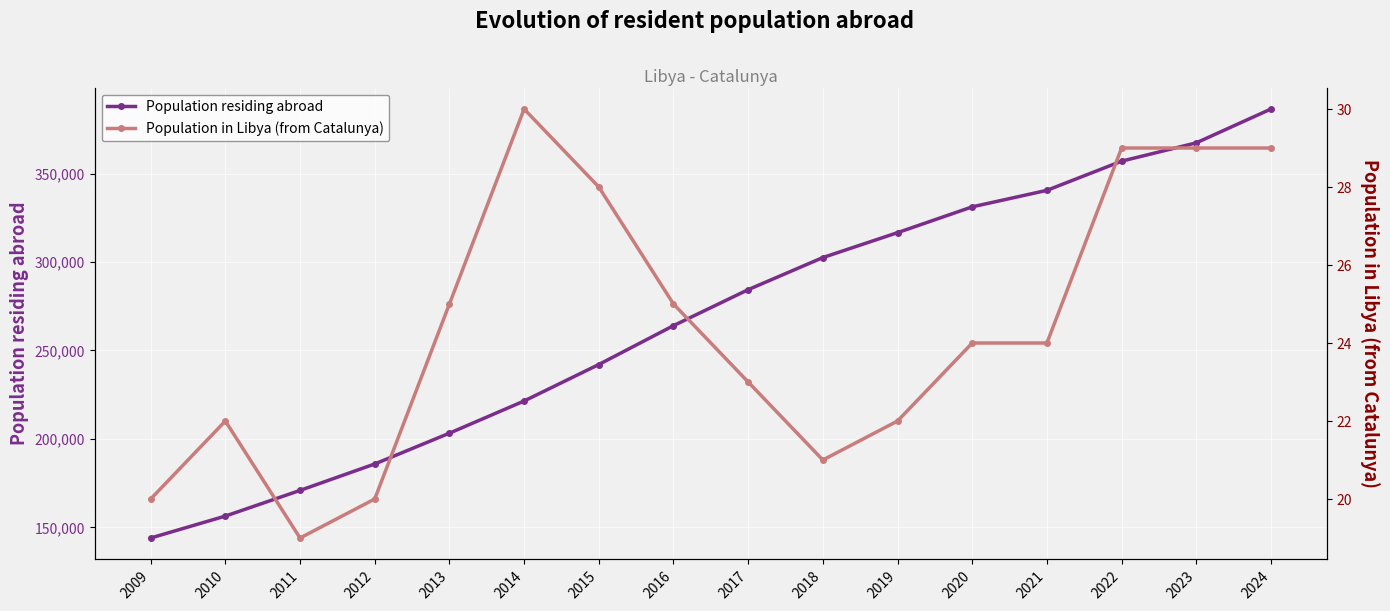

At which category does Population in Libya (from Catalunya) reach its first local valley?

2011